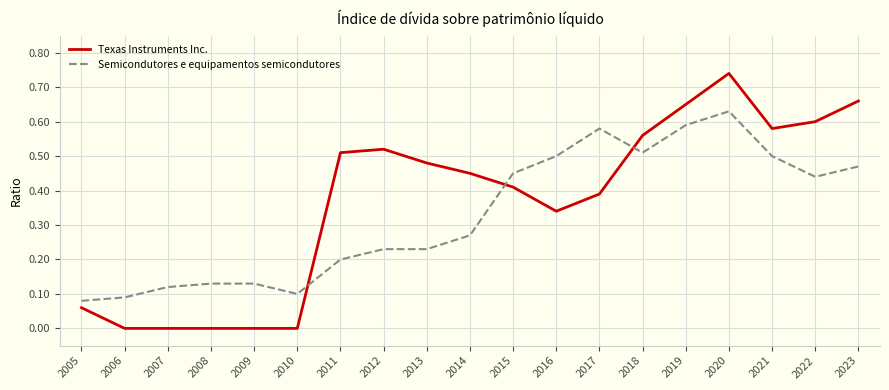

The value of Texas Instruments Inc. at 2018 is 0.6. True or false?

True